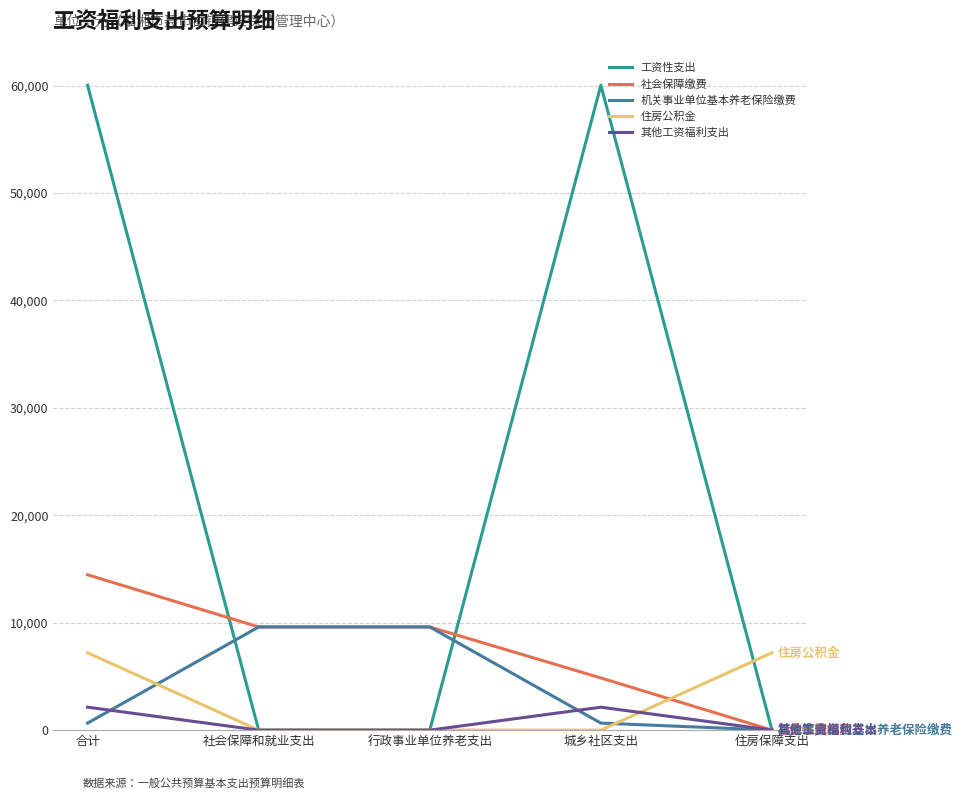

At which category is the sum across all series the highest?

合计